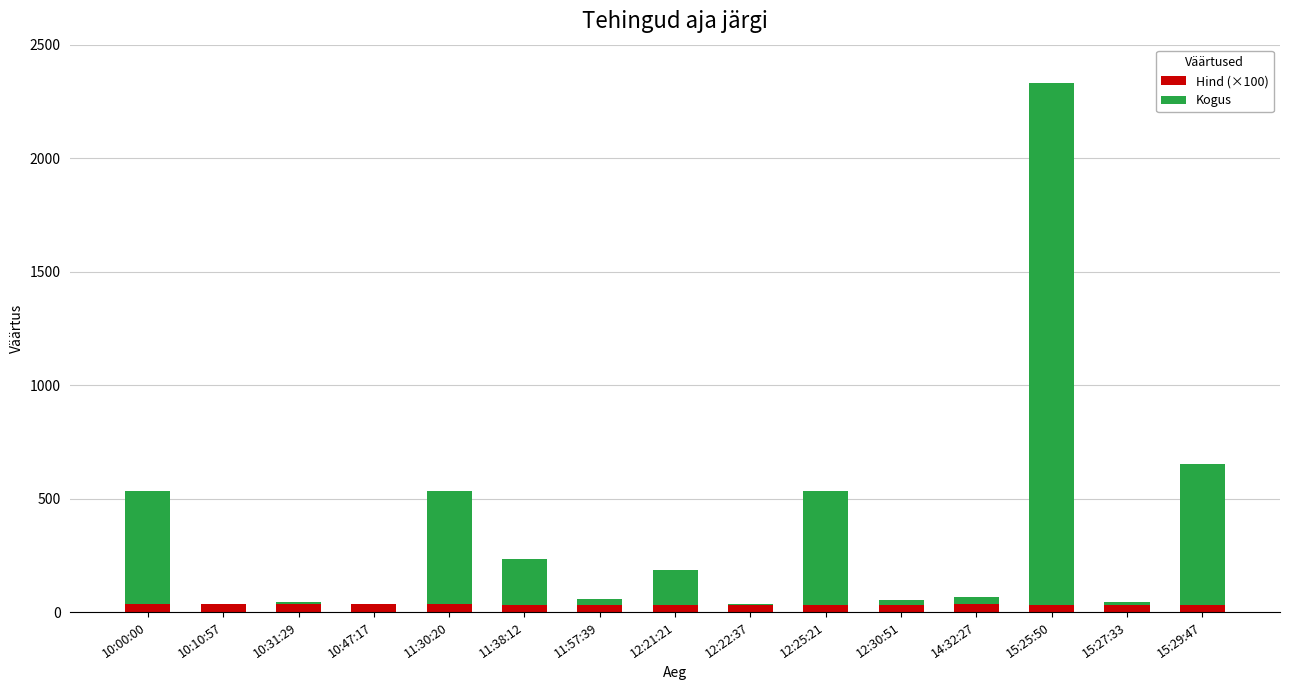

How many series are shown in this chart?

2